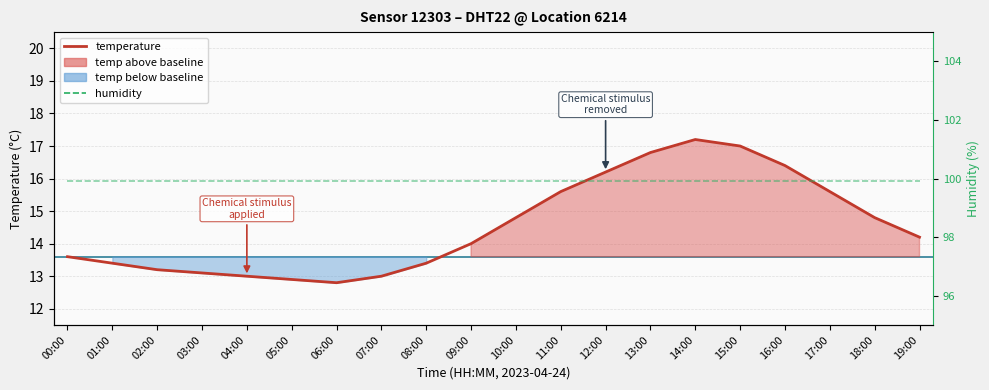

At which label does humidity reach its minimum?

00:00